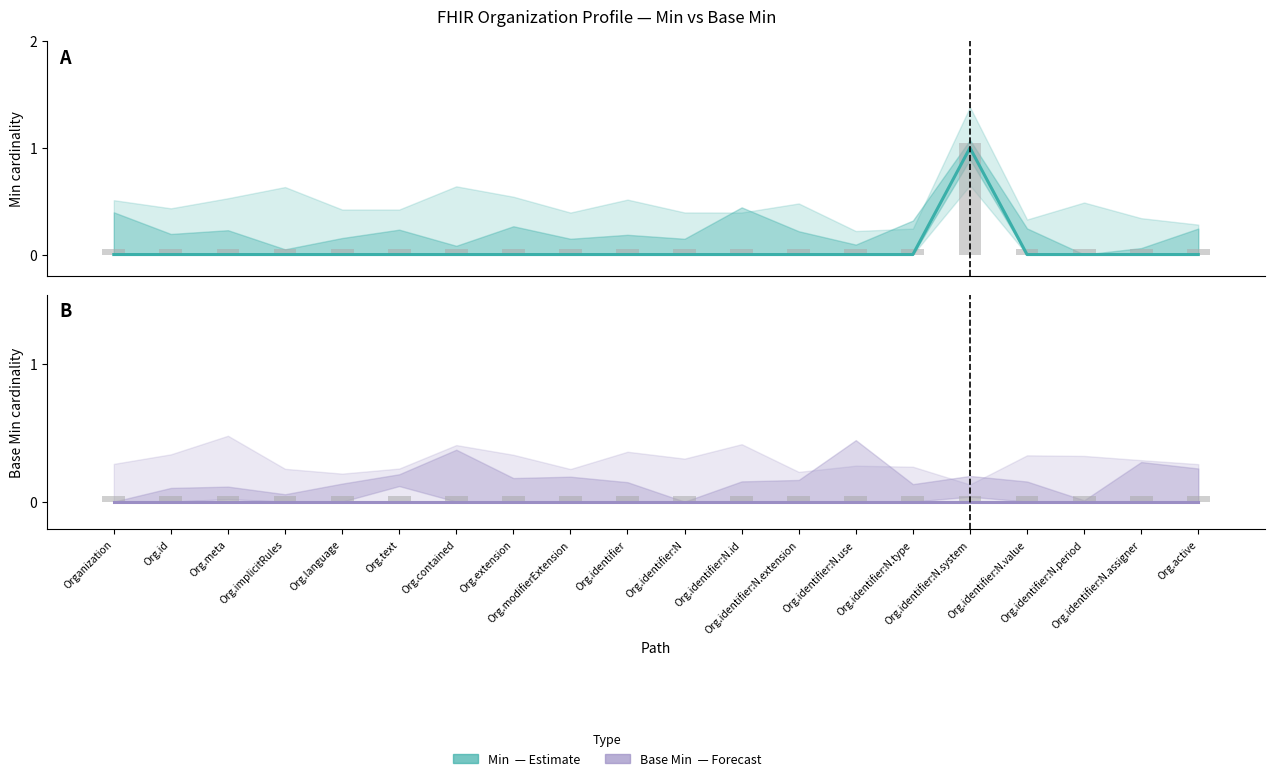

What are all the series names shown in the legend?

Min (Estimate), Base Min (Forecast)